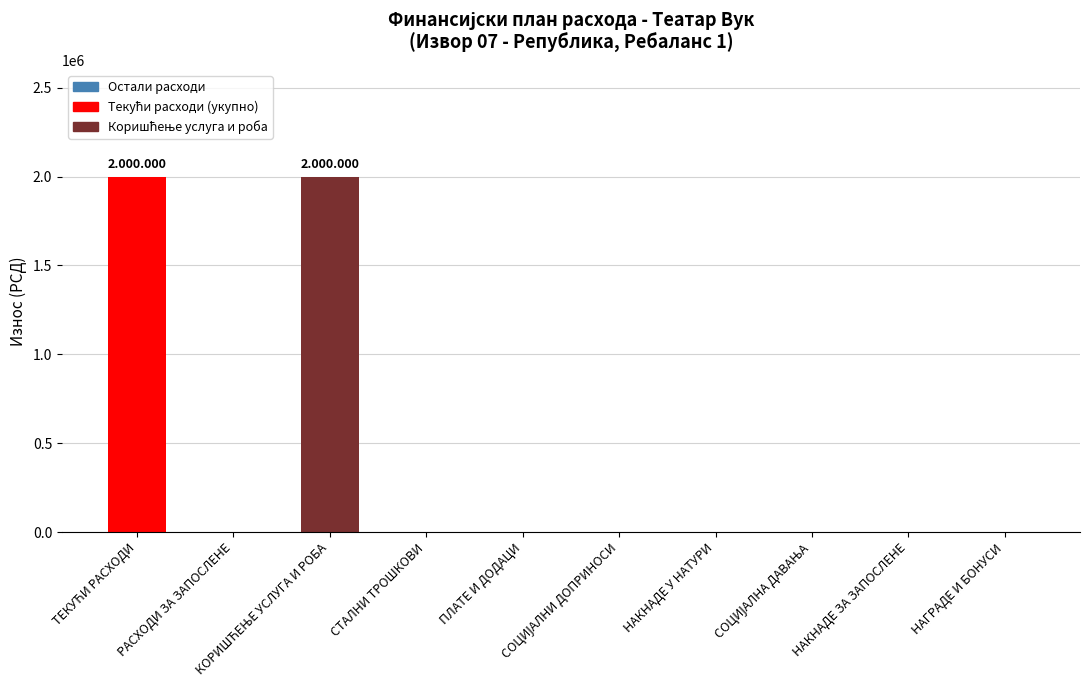

Are the bars horizontal?

No